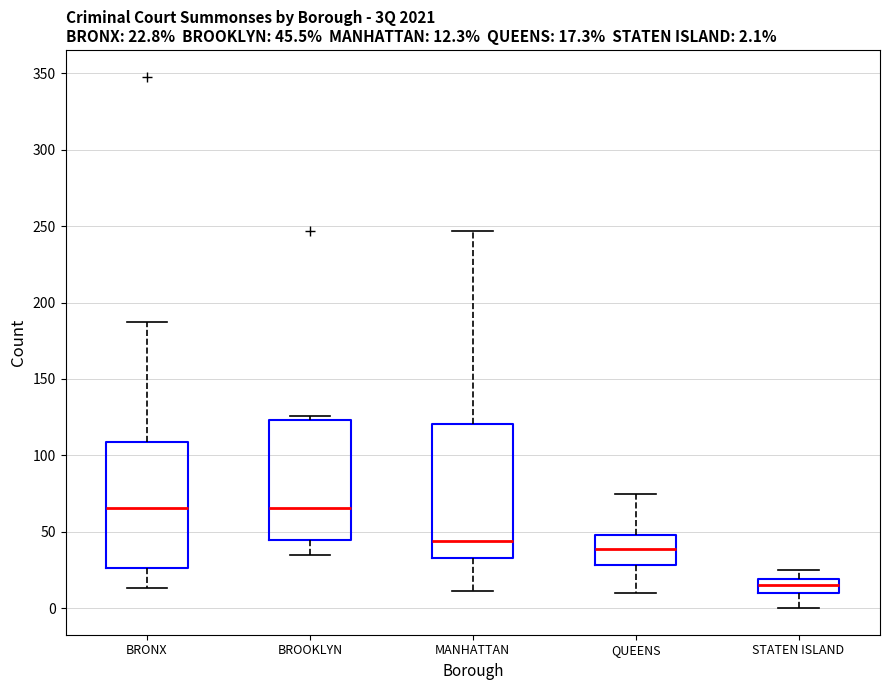

Which box's median line is the lowest?

STATEN ISLAND